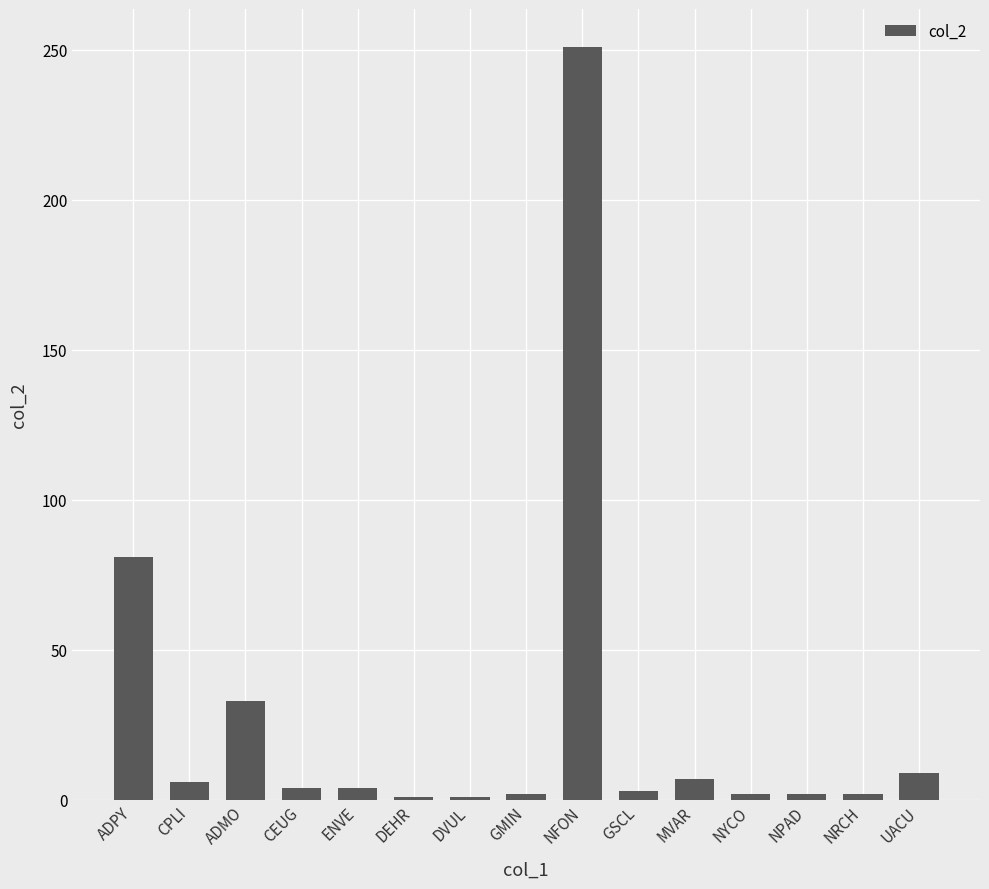

The chart shows a value of 6 at CPLI. True or false?

True